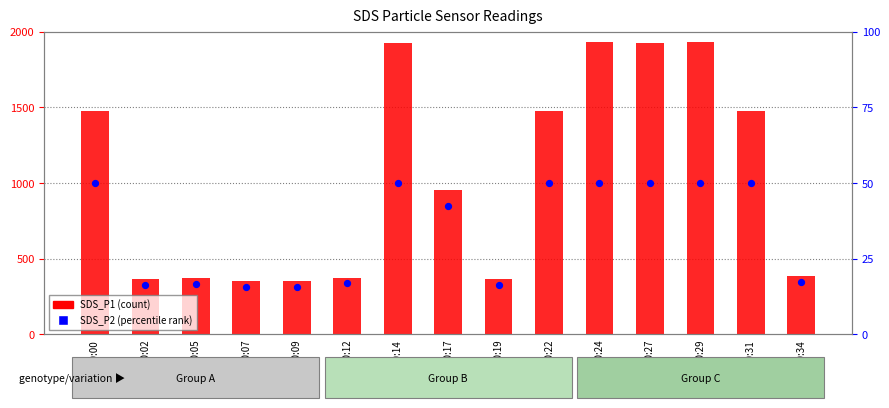

At how many categories does at least one series exceed 836?

8